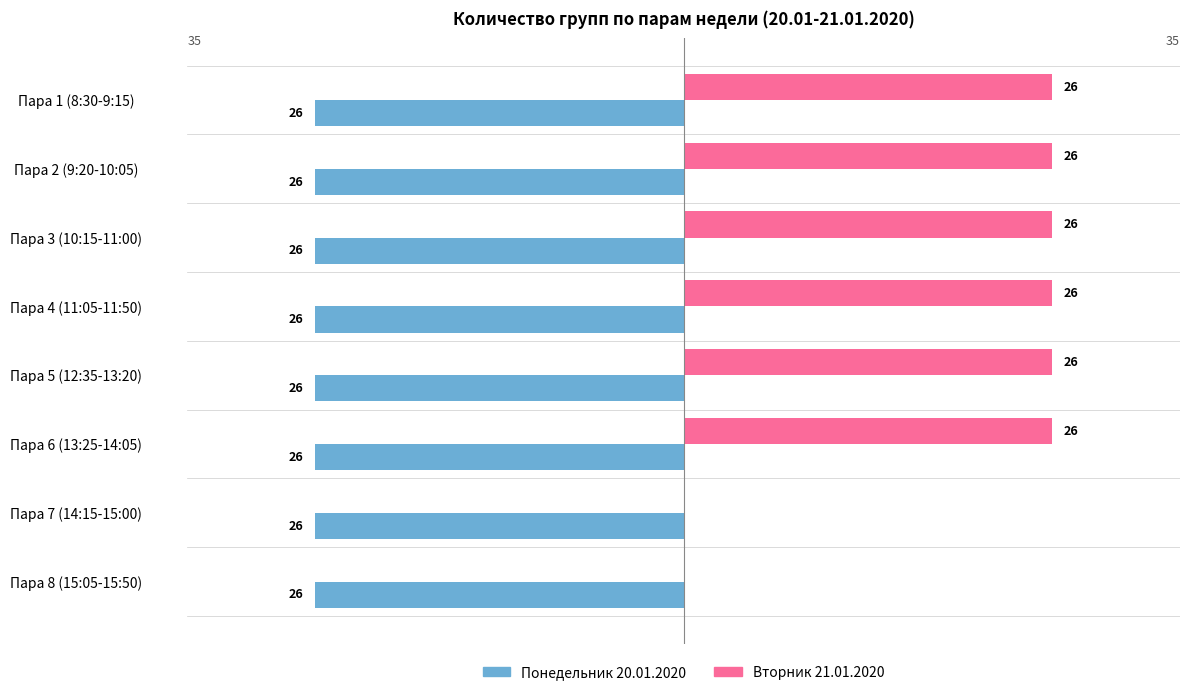

What is the total value across all series at Пара 8 (15:05-15:50)?

-26